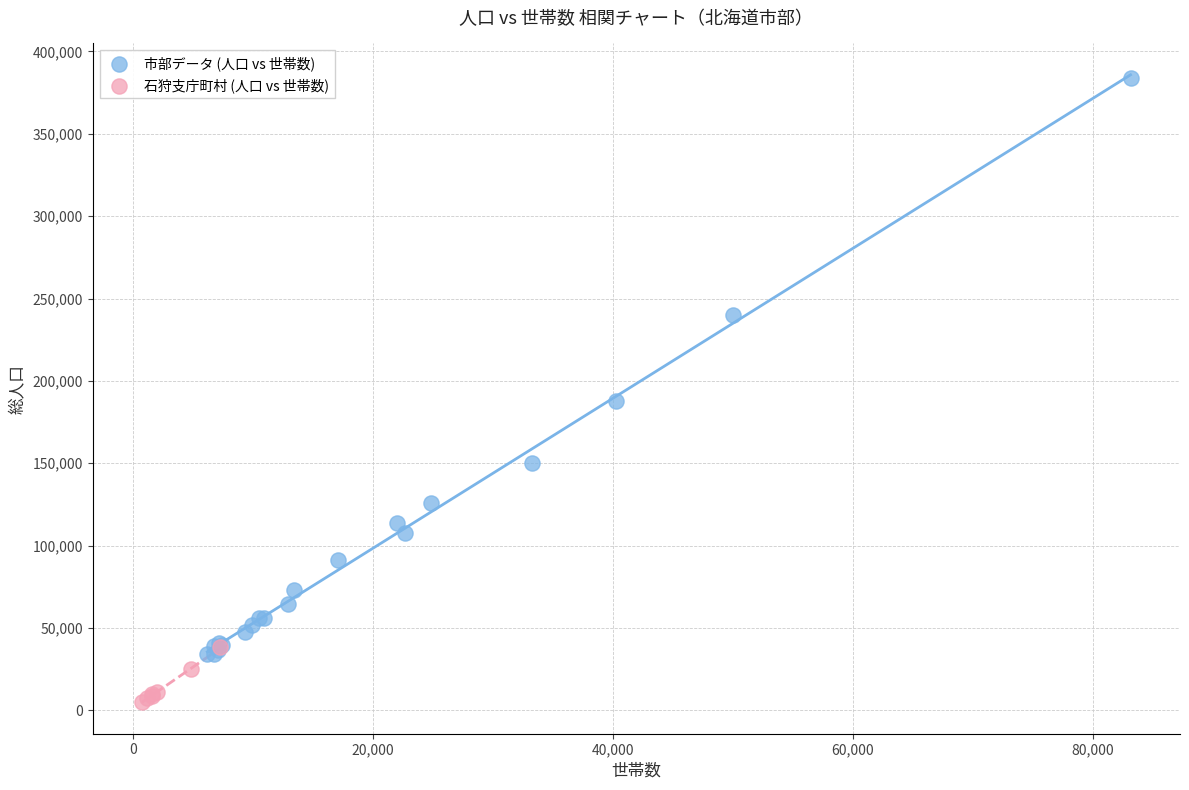

Which series contains the highest Y value?

市部データ (人口 vs 世帯数)